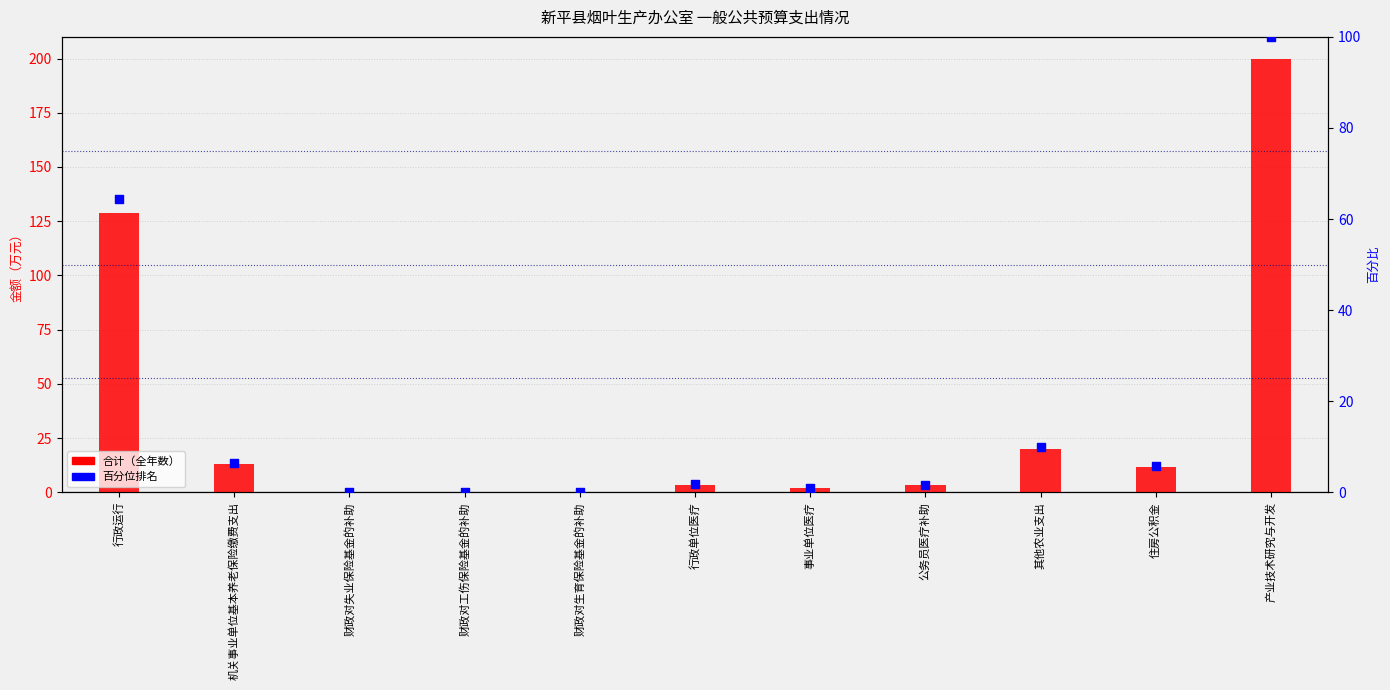

Is the value of 合计（全年数） at 财政对工伤保险基金的补助 greater than the value of 百分位排名 at 其他农业支出?

No